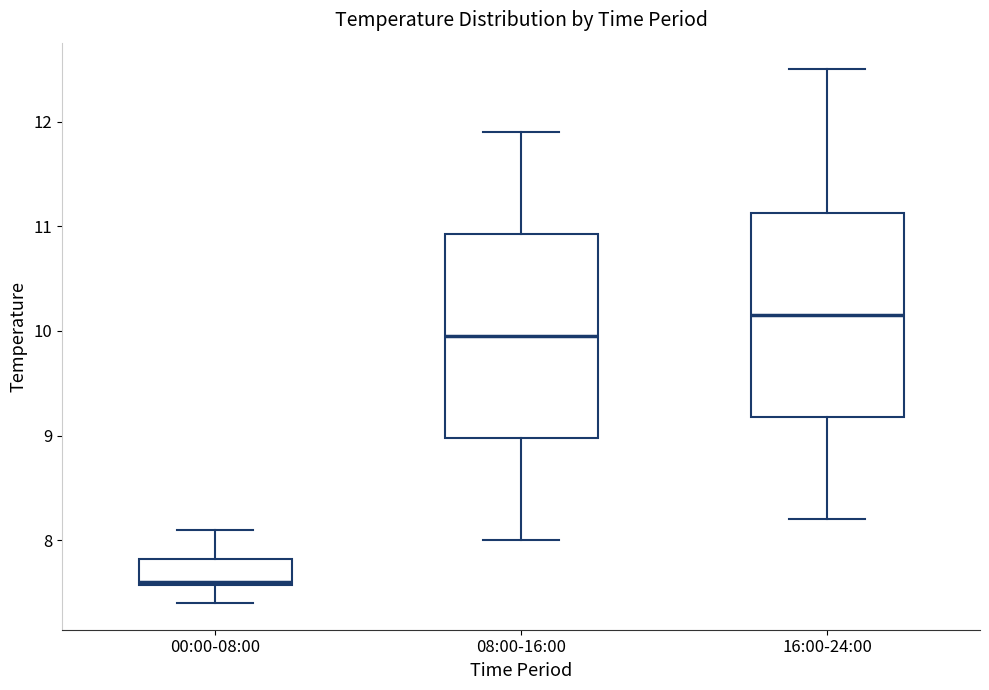

Where does the upper whisker of the box for 00:00-08:00 end on the y-axis? The values are not printed on the chart, so give them approximately, as read against the axis.

8.1